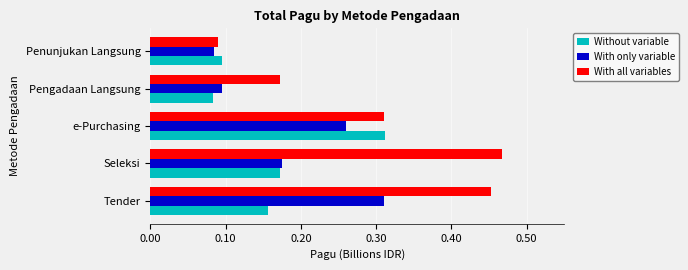

List the labels in order of Without variable value, largest first.

e-Purchasing, Seleksi, Tender, Penunjukan Langsung, Pengadaan Langsung